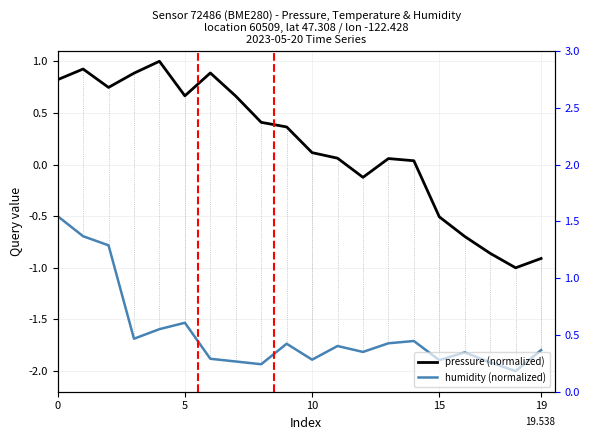

What is the lowest value of the pressure (normalized) series?

-1.0